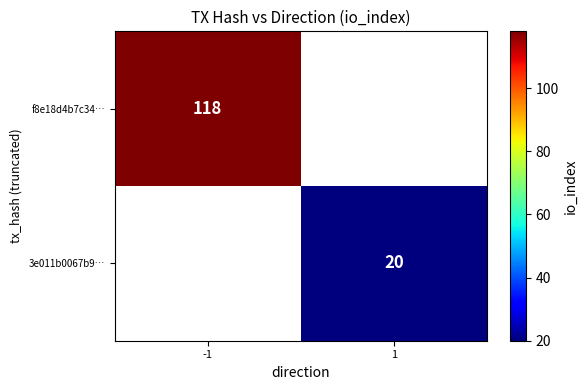

What is the smallest value displayed?

20.0